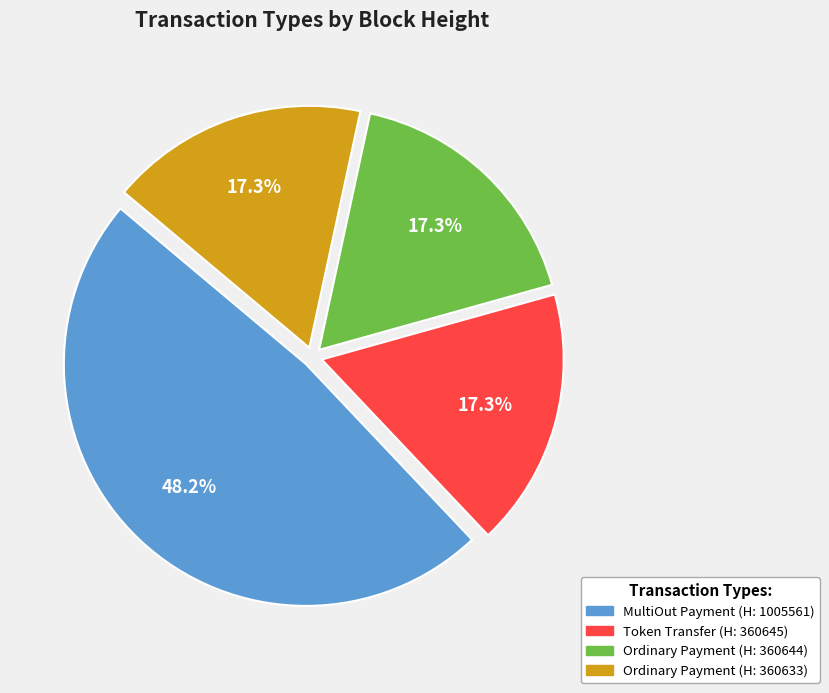

How many slices are in this pie chart?

4